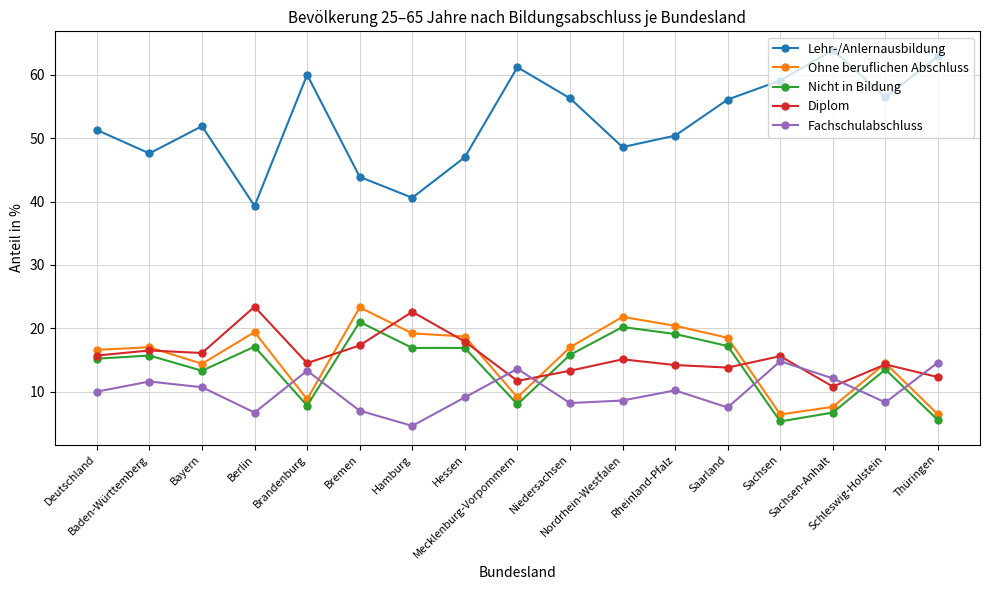

What is the difference between the Ohne beruflichen Abschluss values at Bremen and Rheinland-Pfalz?

2.9